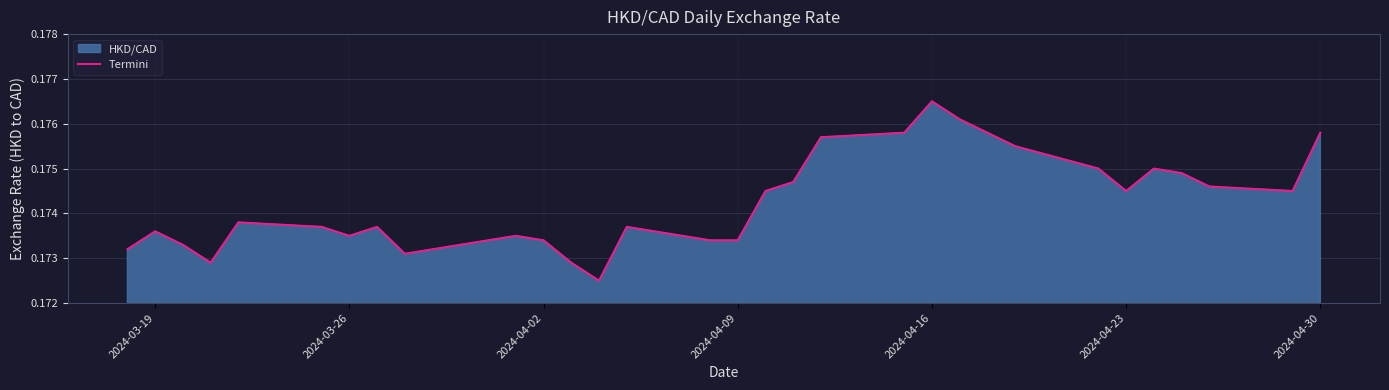

Which label corresponds to the largest value in the chart?

2024-04-16